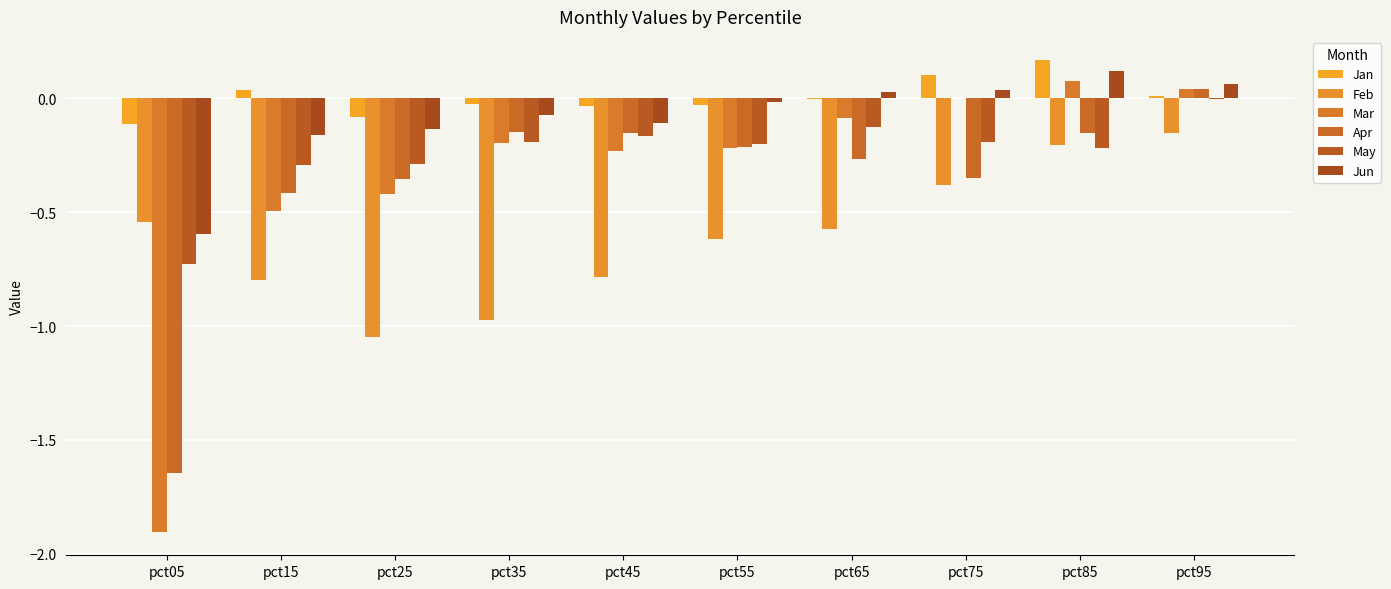

What is the total value across all series at pct05?

-5.5